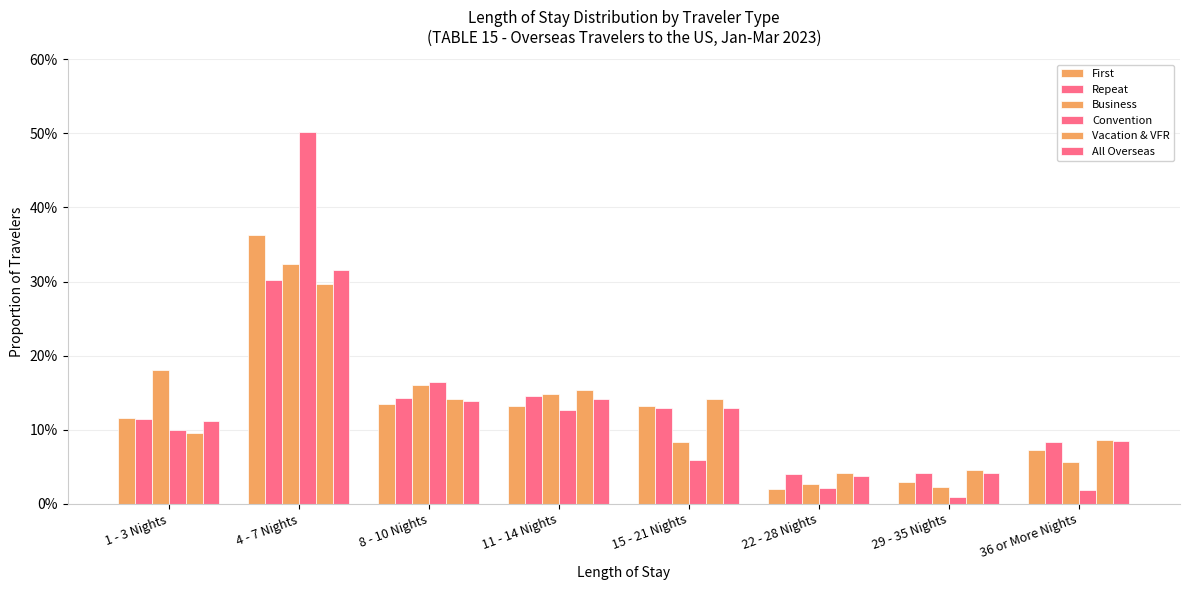

Which series has the largest total across all categories?

Convention